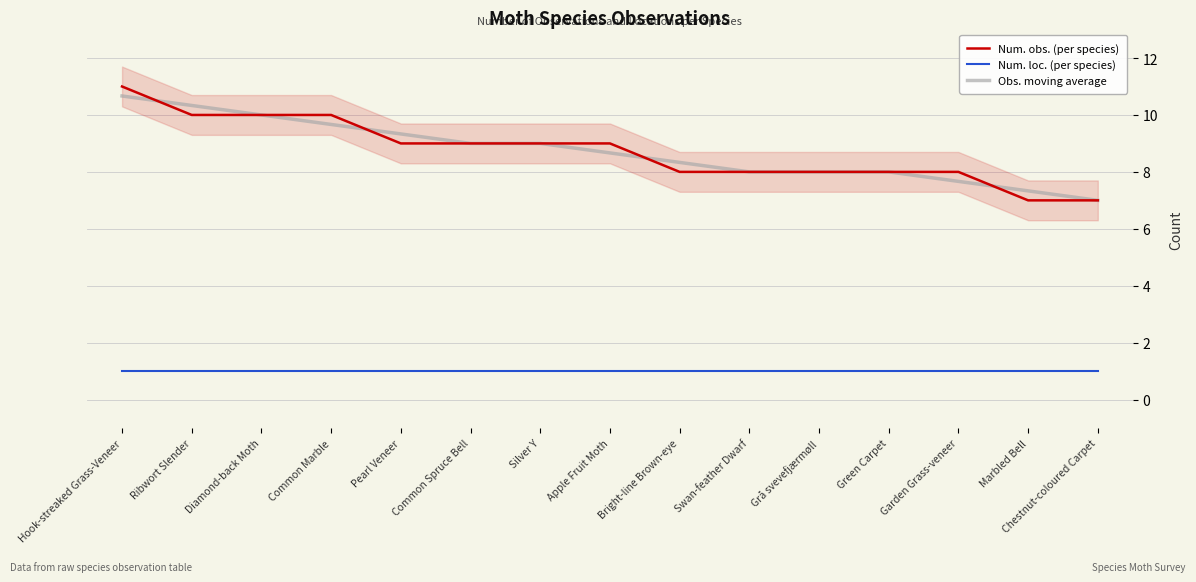

How many values in the Obs. moving average series exceed 8?

9